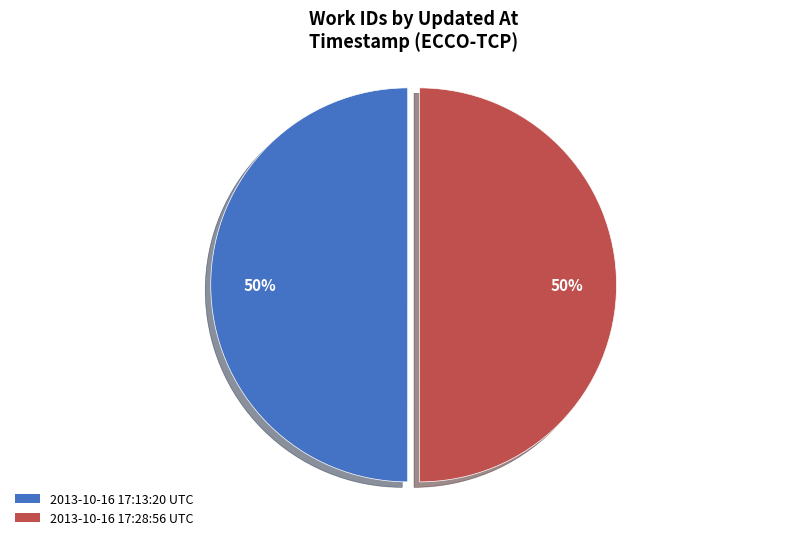

Approximately how many times larger is the value at 2013-10-16 17:13:20 UTC compared to 2013-10-16 17:28:56 UTC?

1.0